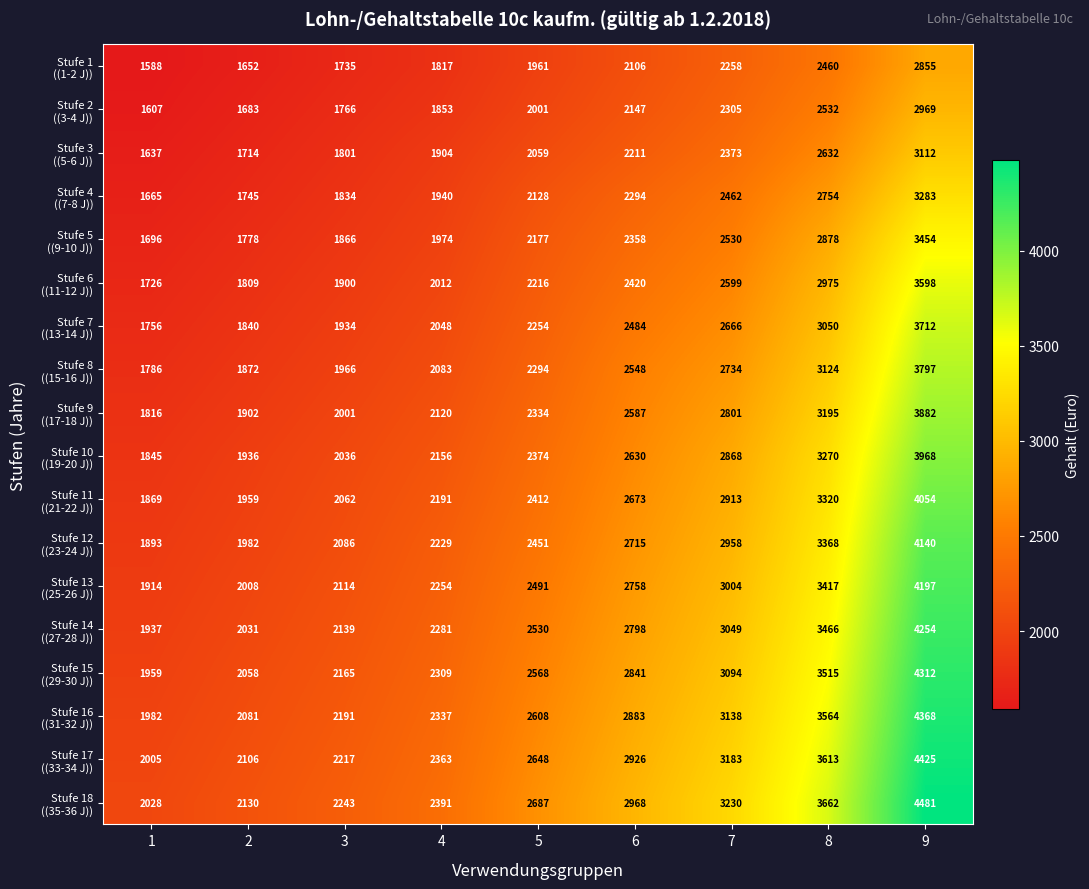

How many series are shown in this chart?

18